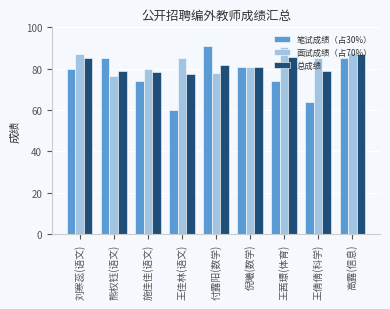

How many groups of bars are there?

9